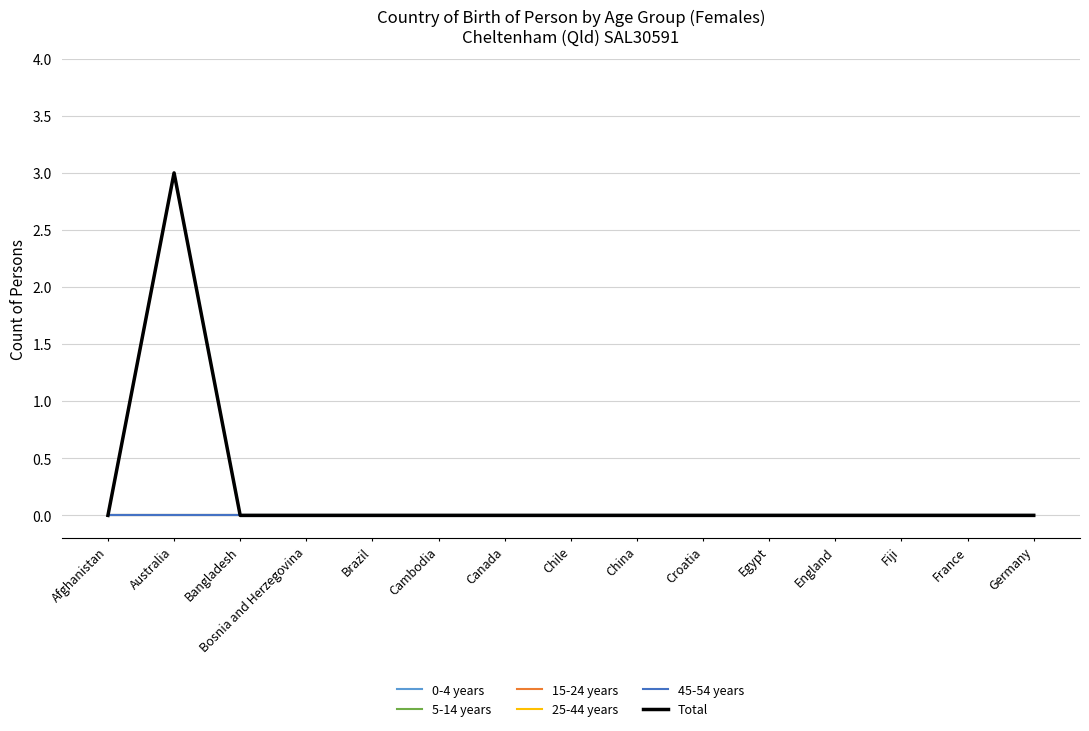

At Chile, list the series in order from smallest to largest.

0-4 years, 5-14 years, 15-24 years, 25-44 years, 45-54 years, Total